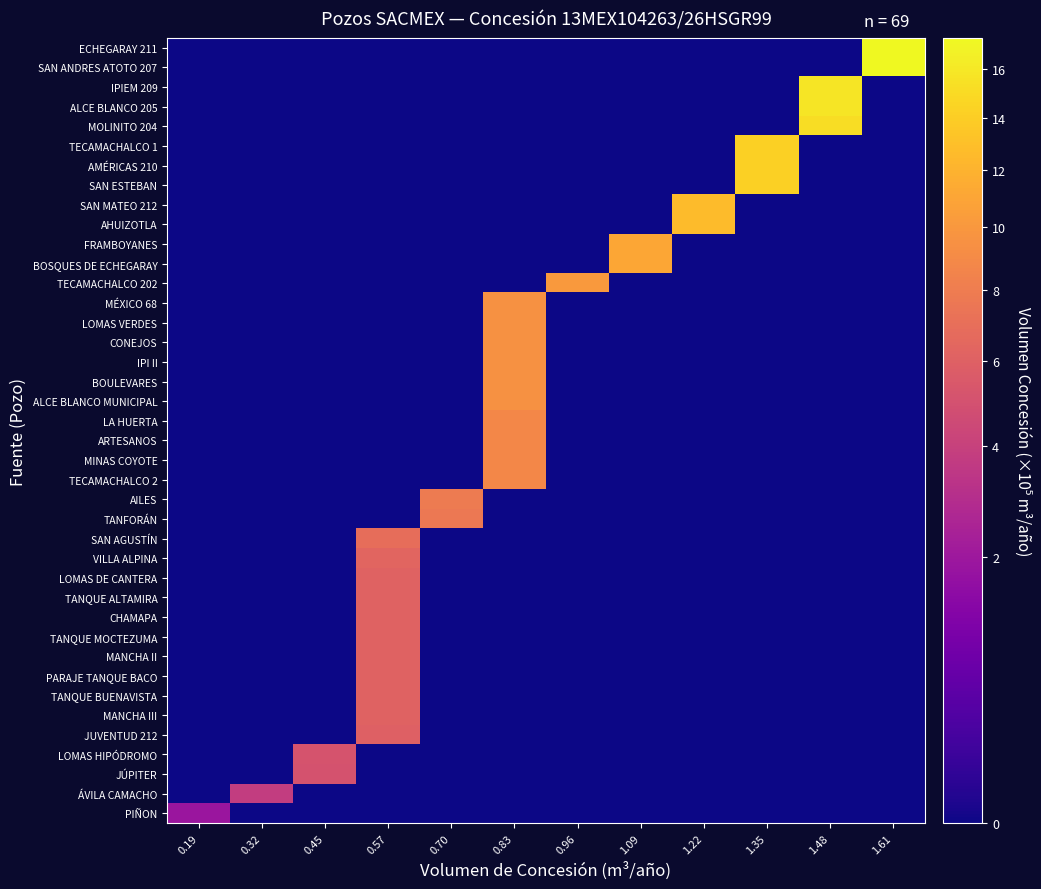

Count the number of categories in the chart.

12